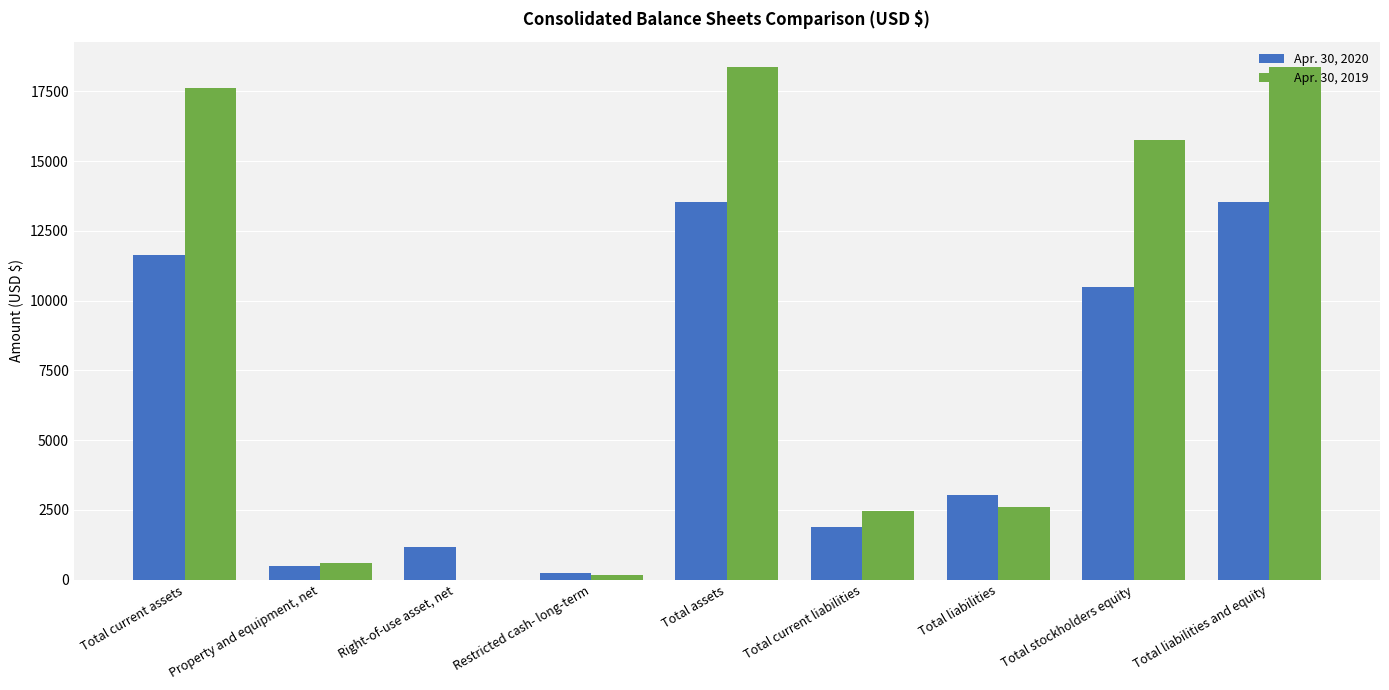

How many series are shown in this chart?

2